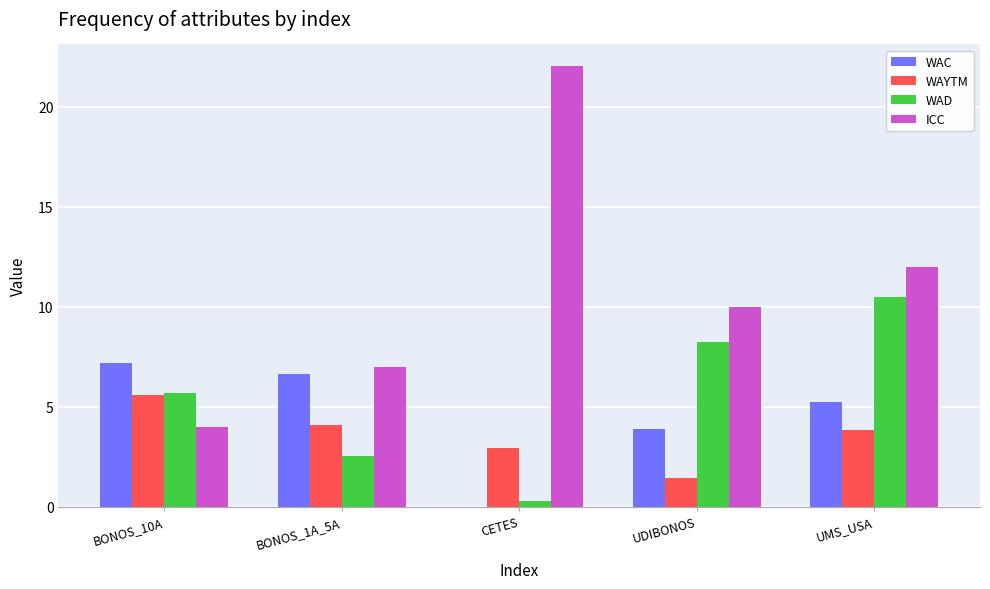

Reading left to right, transcribe all the data shown in this chart.

WAC: 7.2	6.6	0.0	3.9	5.2
WAYTM: 5.6	4.1	2.9	1.5	3.8
WAD: 5.7	2.5	0.3	8.2	10.5
ICC: 4.0	7.0	22.0	10.0	12.0